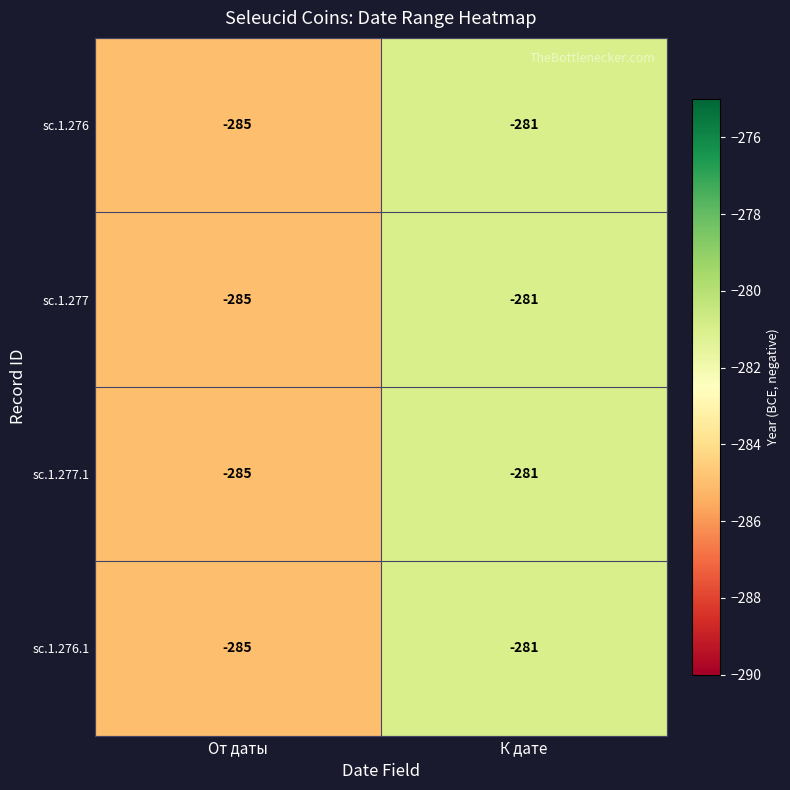

Reading left to right, extract all data points from this chart.

sc.1.276: От даты=-285	К дате=-281
sc.1.277: От даты=-285	К дате=-281
sc.1.277.1: От даты=-285	К дате=-281
sc.1.276.1: От даты=-285	К дате=-281